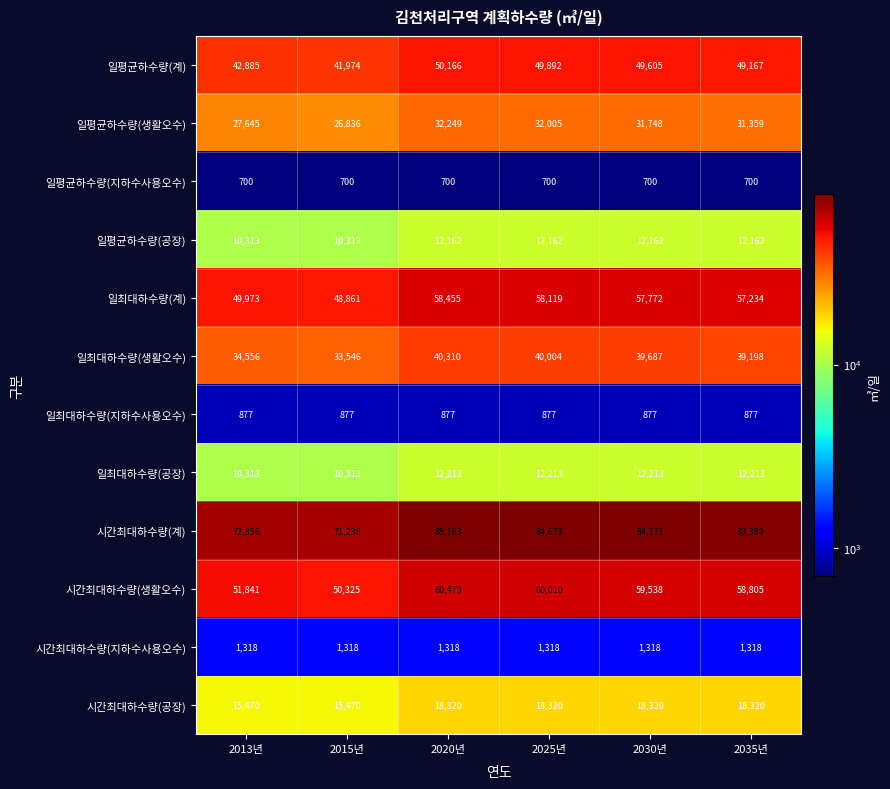

The 일평균하수량(생활오수) series shows 31748 at 2030년. True or false?

True